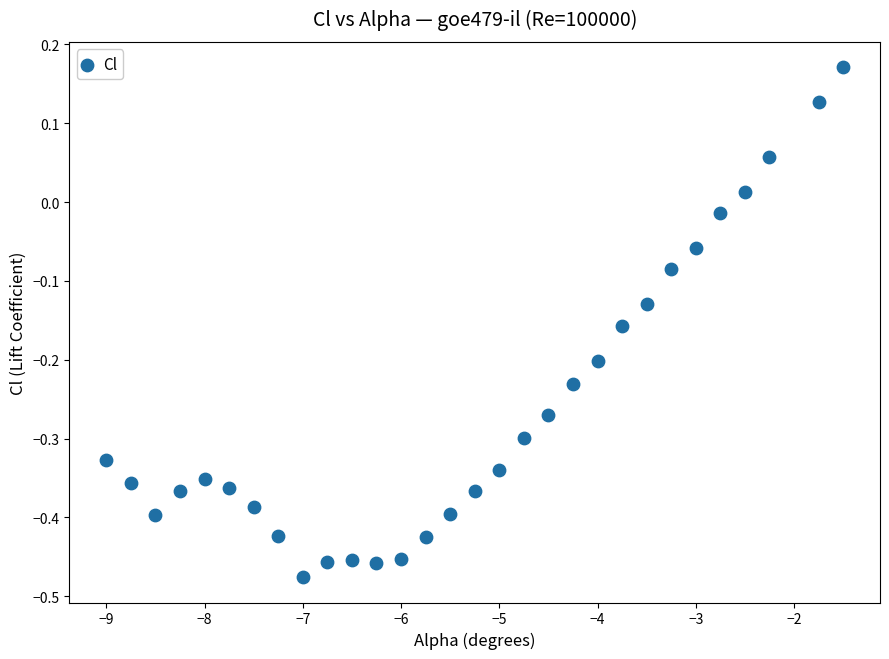

What is the range of X values (max minus min)?

7.5